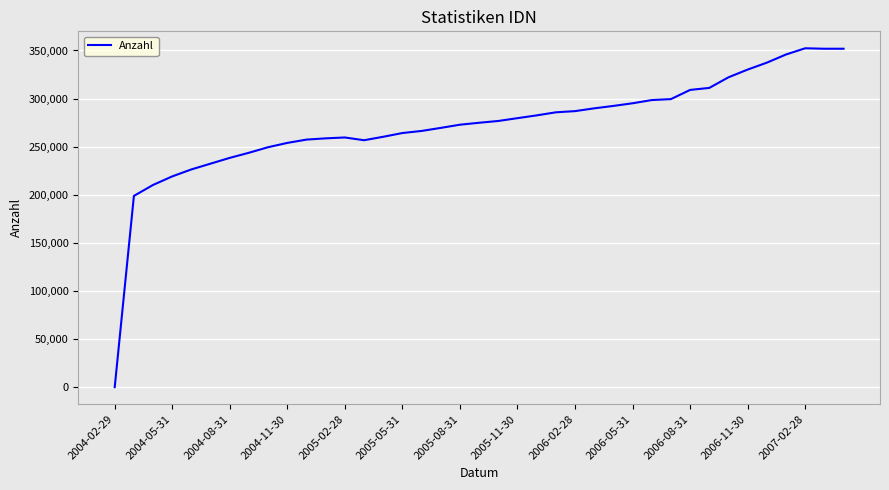

Where is the first local minimum?

13